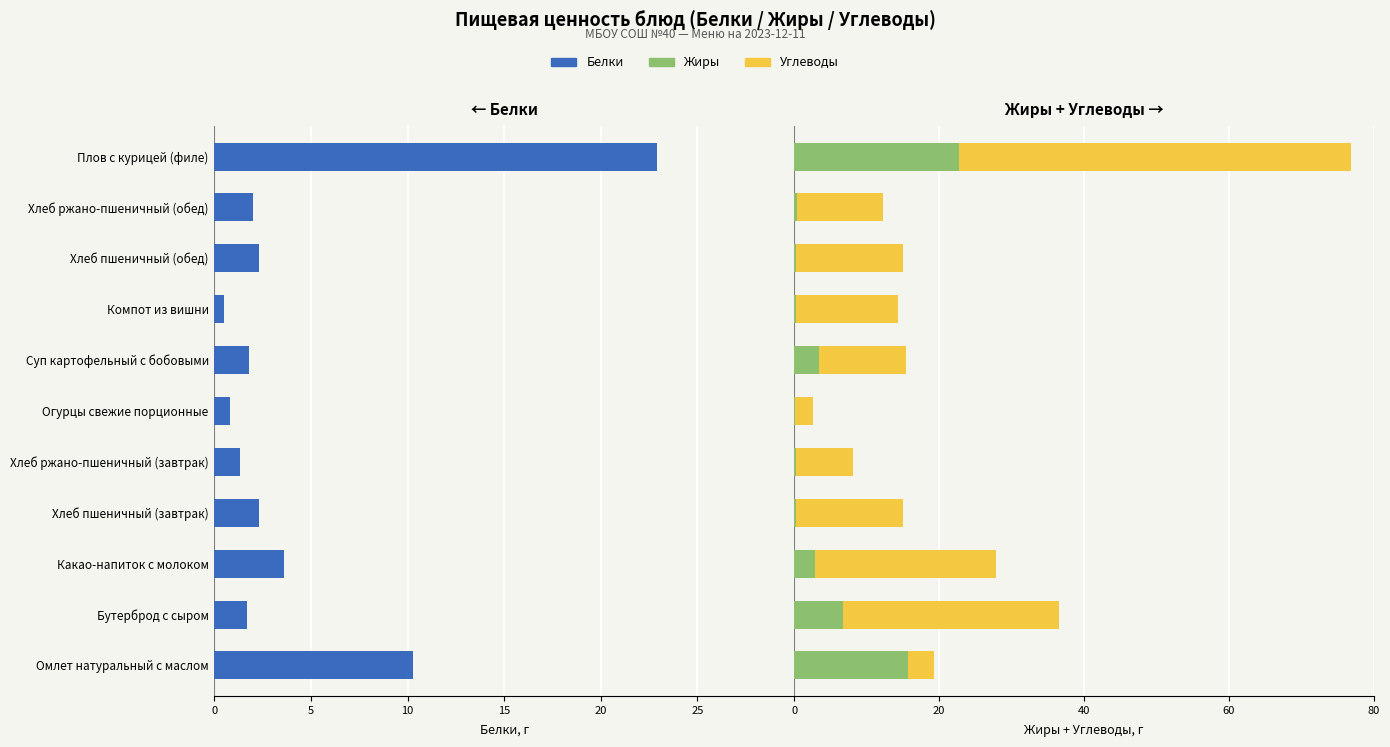

What is the maximum value shown in the chart?

54.1